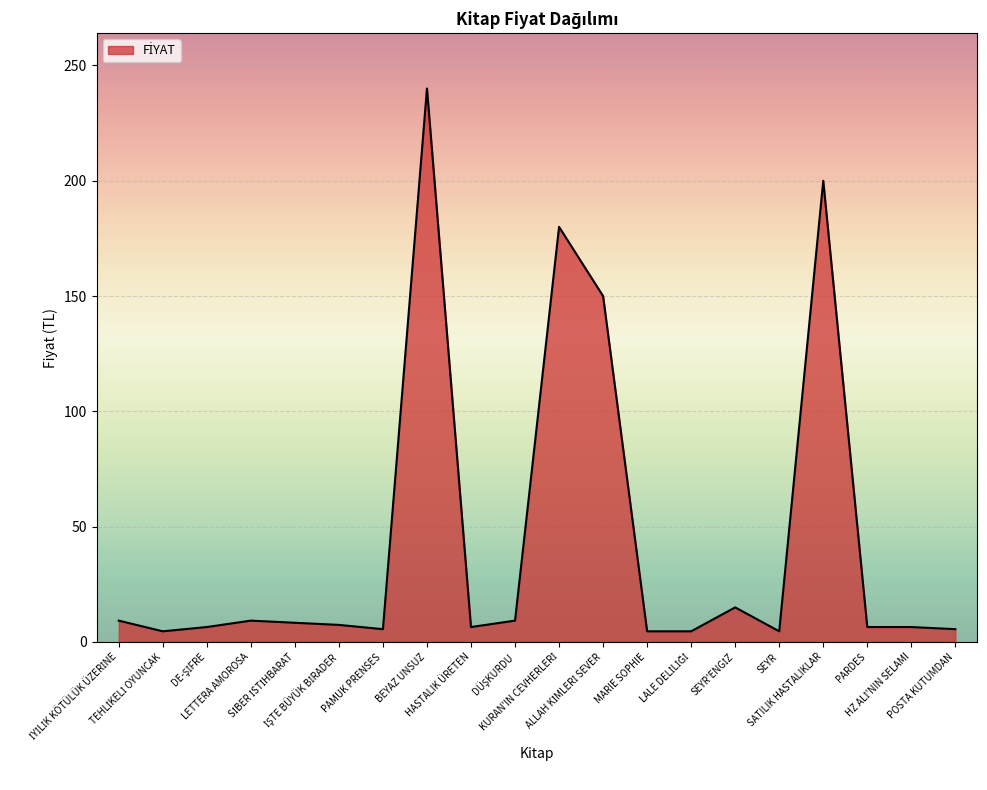

What is the greatest value displayed?

240.0